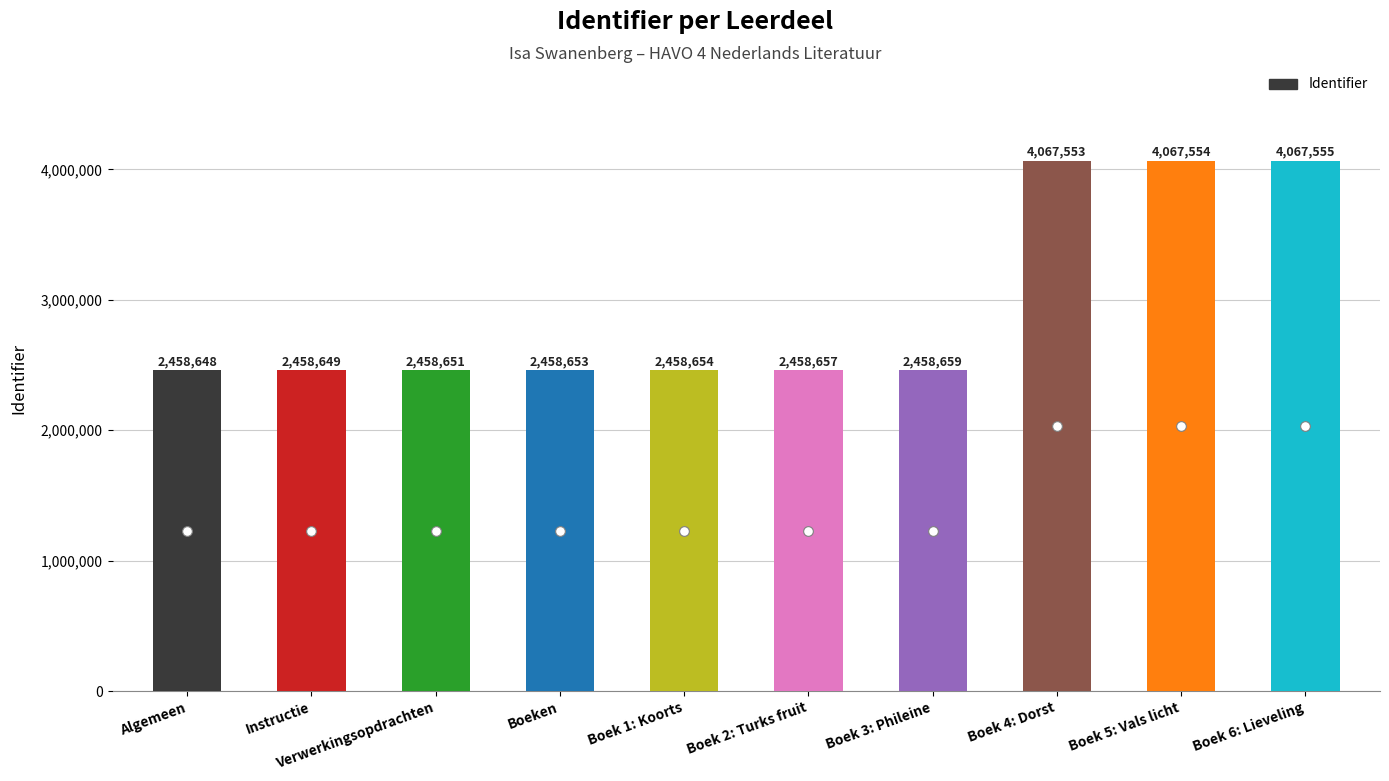

Rank the categories by value from lowest to highest.

Algemeen, Instructie, Verwerkingsopdrachten, Boeken, Boek 1: Koorts, Boek 2: Turks fruit, Boek 3: Phileine, Boek 4: Dorst, Boek 5: Vals licht, Boek 6: Lieveling